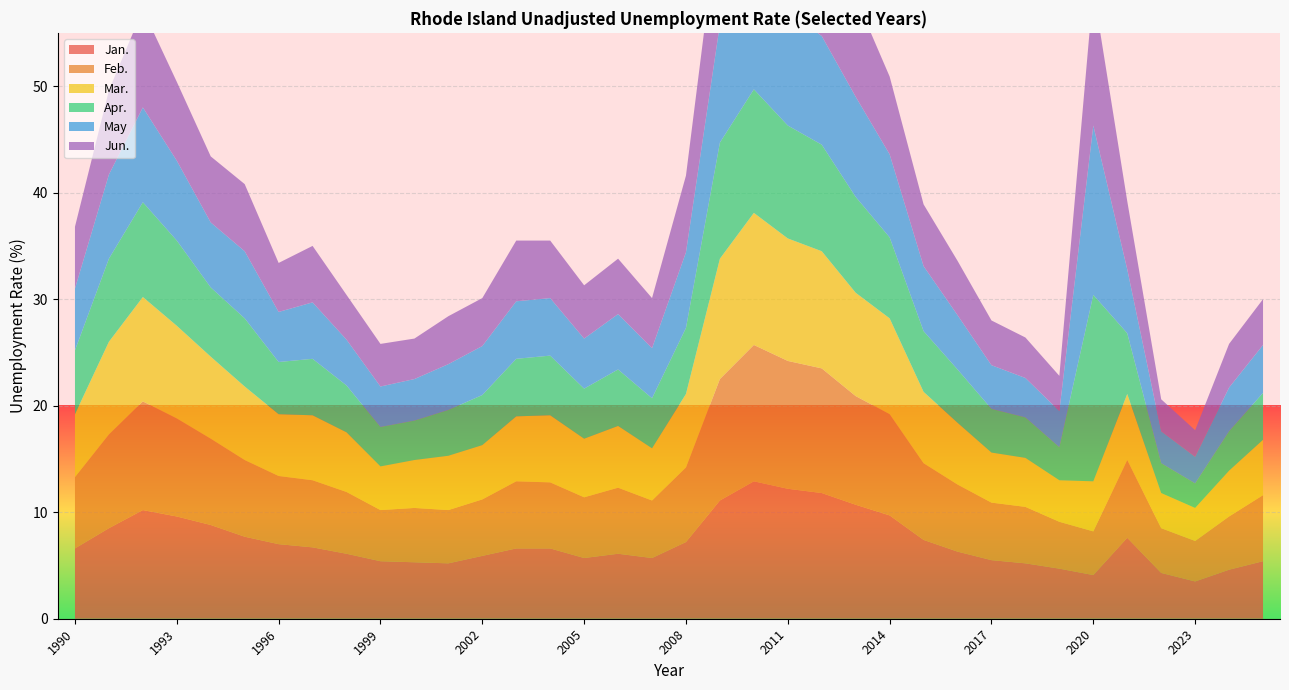

Reading left to right, list all the values displayed in this chart.

Jan.: 2025=5.4	2024=4.6	2023=3.5	2022=4.3	2021=7.6	2020=4.1	2019=4.7	2018=5.2	2017=5.5	2016=6.3	2015=7.4	2014=9.7	2013=10.7	2012=11.8	2011=12.2	2010=12.9	2009=11.1	2008=7.2	2007=5.7	2006=6.1	2005=5.7	2004=6.6	2003=6.6	2002=5.9	2001=5.2	2000=5.3	1999=5.4	1998=6.1	1997=6.7	1996=7.0	1995=7.7	1994=8.8	1993=9.6	1992=10.2	1991=8.5	1990=6.6
Feb.: 2025=6.2	2024=5.0	2023=3.8	2022=4.2	2021=7.3	2020=4.1	2019=4.4	2018=5.3	2017=5.4	2016=6.3	2015=7.2	2014=9.5	2013=10.2	2012=11.7	2011=12.0	2010=12.8	2009=11.4	2008=7.0	2007=5.4	2006=6.2	2005=5.7	2004=6.2	2003=6.3	2002=5.3	2001=5.0	2000=5.1	1999=4.8	1998=5.8	1997=6.3	1996=6.4	1995=7.2	1994=8.1	1993=9.2	1992=10.2	1991=8.8	1990=6.7
Mar.: 2025=5.2	2024=4.3	2023=3.1	2022=3.3	2021=6.2	2020=4.7	2019=3.9	2018=4.6	2017=4.7	2016=5.8	2015=6.7	2014=9.0	2013=9.7	2012=11.0	2011=11.5	2010=12.4	2009=11.3	2008=6.9	2007=4.9	2006=5.8	2005=5.5	2004=6.3	2003=6.1	2002=5.1	2001=5.1	2000=4.5	1999=4.1	1998=5.6	1997=6.1	1996=5.8	1995=6.9	1994=7.7	1993=8.7	1992=9.8	1991=8.7	1990=5.9
Apr.: 2025=4.4	2024=3.7	2023=2.3	2022=2.8	2021=5.7	2020=17.5	2019=3.1	2018=3.8	2017=4.1	2016=5.0	2015=5.7	2014=7.6	2013=9.0	2012=10.0	2011=10.6	2010=11.6	2009=10.9	2008=6.2	2007=4.7	2006=5.3	2005=4.7	2004=5.6	2003=5.4	2002=4.7	2001=4.3	2000=3.7	1999=3.7	1998=4.4	1997=5.3	1996=4.9	1995=6.4	1994=6.5	1993=8.0	1992=8.9	1991=7.8	1990=6.0
May: 2025=4.5	2024=4.1	2023=2.5	2022=3.0	2021=6.0	2020=15.9	2019=3.4	2018=3.7	2017=4.1	2016=5.1	2015=6.1	2014=7.8	2013=9.4	2012=10.2	2011=10.8	2010=11.4	2009=11.1	2008=7.1	2007=4.7	2006=5.2	2005=4.7	2004=5.4	2003=5.4	2002=4.6	2001=4.3	2000=3.9	1999=3.8	1998=4.3	1997=5.3	1996=4.7	1995=6.3	1994=6.1	1993=7.5	1992=8.9	1991=7.9	1990=5.8
Jun.: 2025=4.3	2024=4.1	2023=2.5	2022=3.0	2021=6.4	2020=12.8	2019=3.3	2018=3.8	2017=4.2	2016=5.1	2015=5.8	2014=7.3	2013=9.3	2012=10.1	2011=10.7	2010=11.1	2009=11.1	2008=7.2	2007=4.7	2006=5.2	2005=5.0	2004=5.4	2003=5.7	2002=4.5	2001=4.5	2000=3.8	1999=4.0	1998=4.2	1997=5.3	1996=4.6	1995=6.3	1994=6.2	1993=7.4	1992=9.2	1991=7.9	1990=5.8